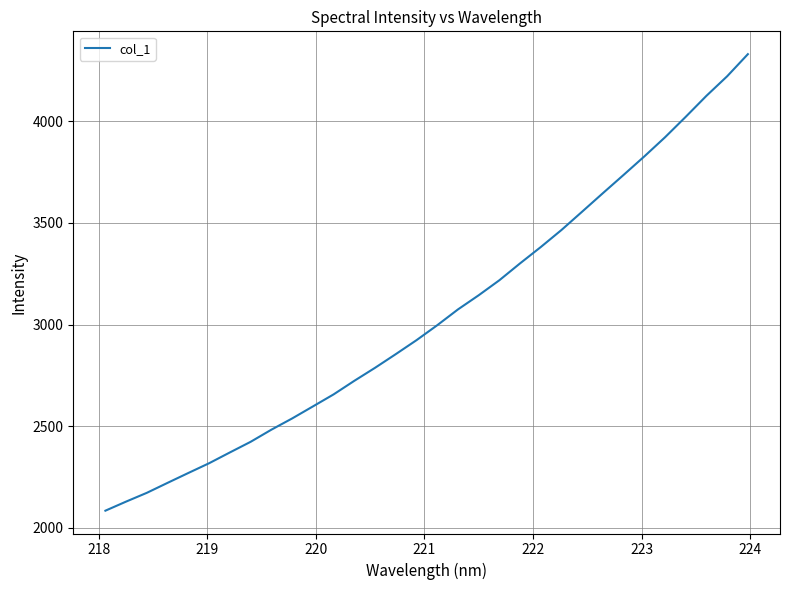

What is the difference between the maximum and minimum values?

2246.2